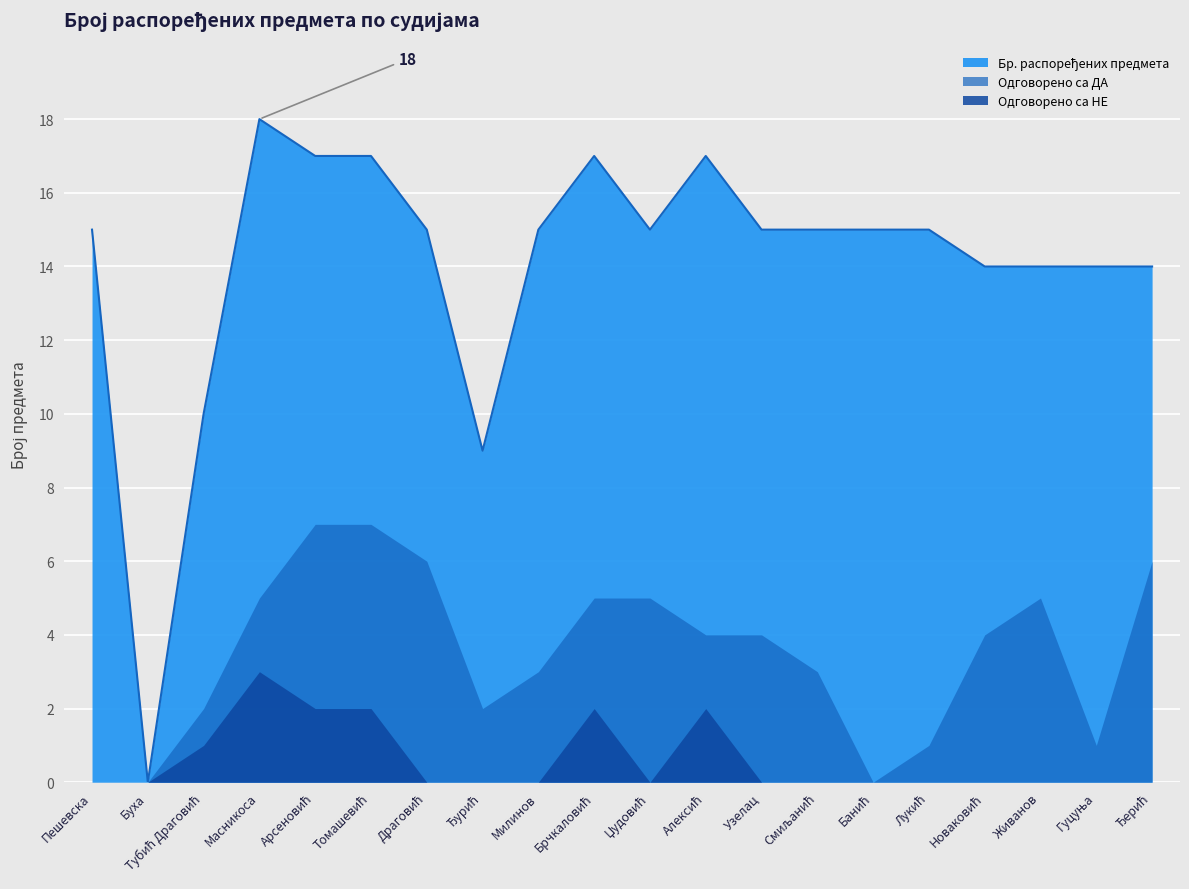

Which category has the lowest value in the Одговорено са ДА series?

Пешевска